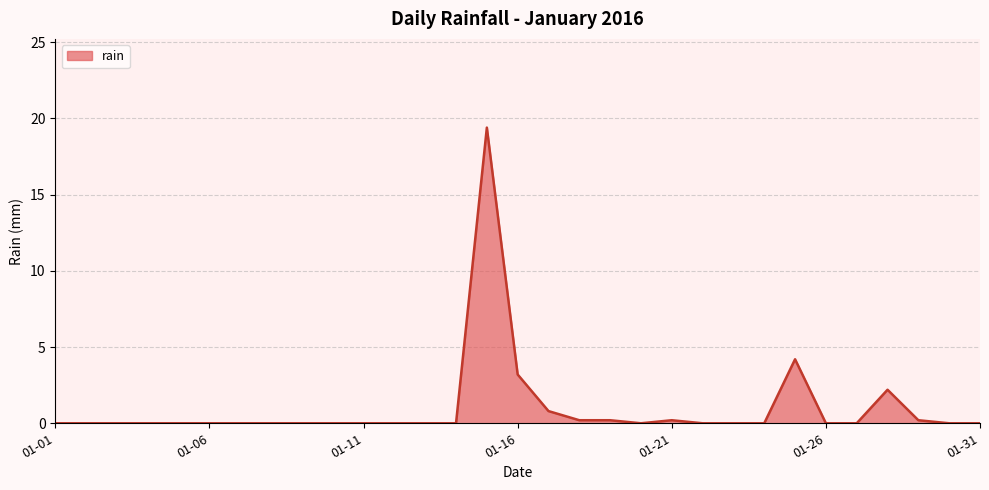

What is the difference between the maximum and minimum values?

19.4